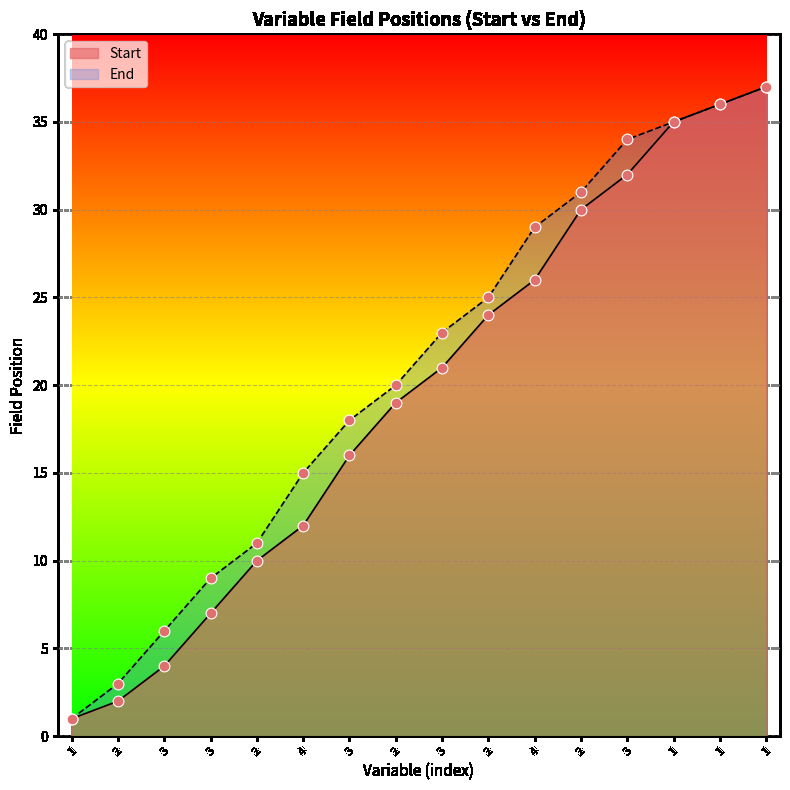

At which category is the sum across all series the highest?

1